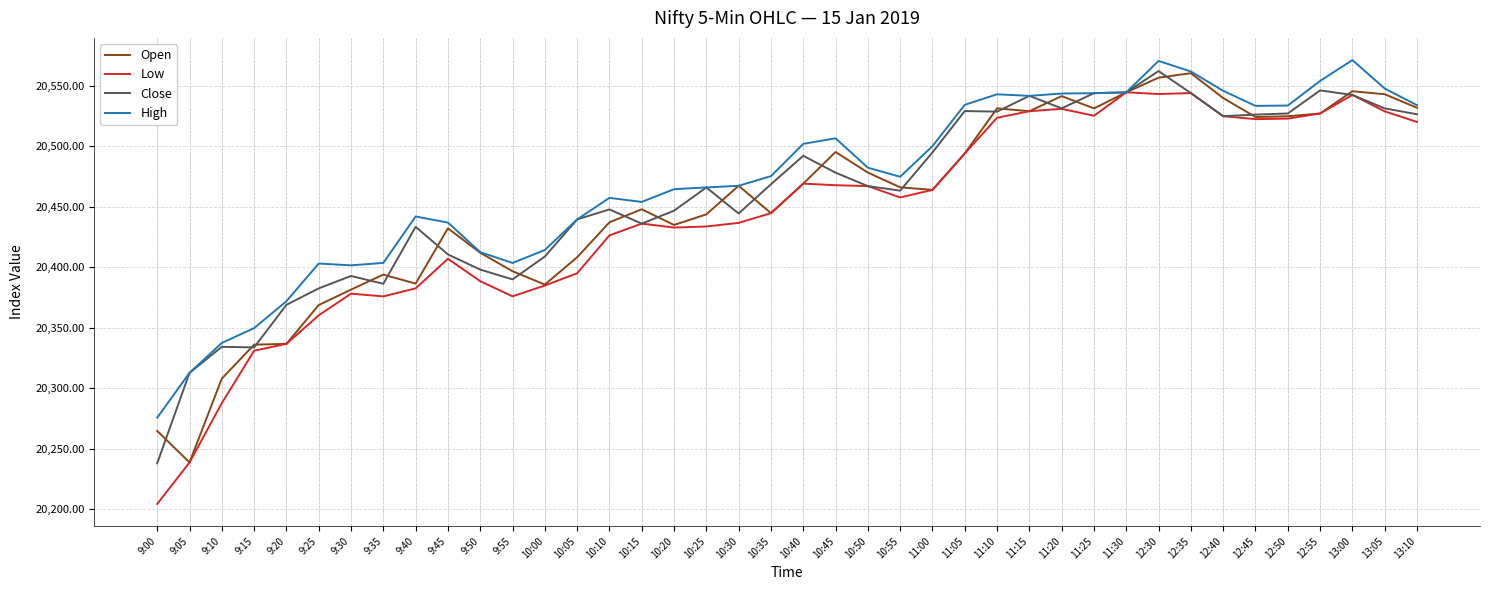

True or false: High has a value of 35272.5 at 9:45.

False